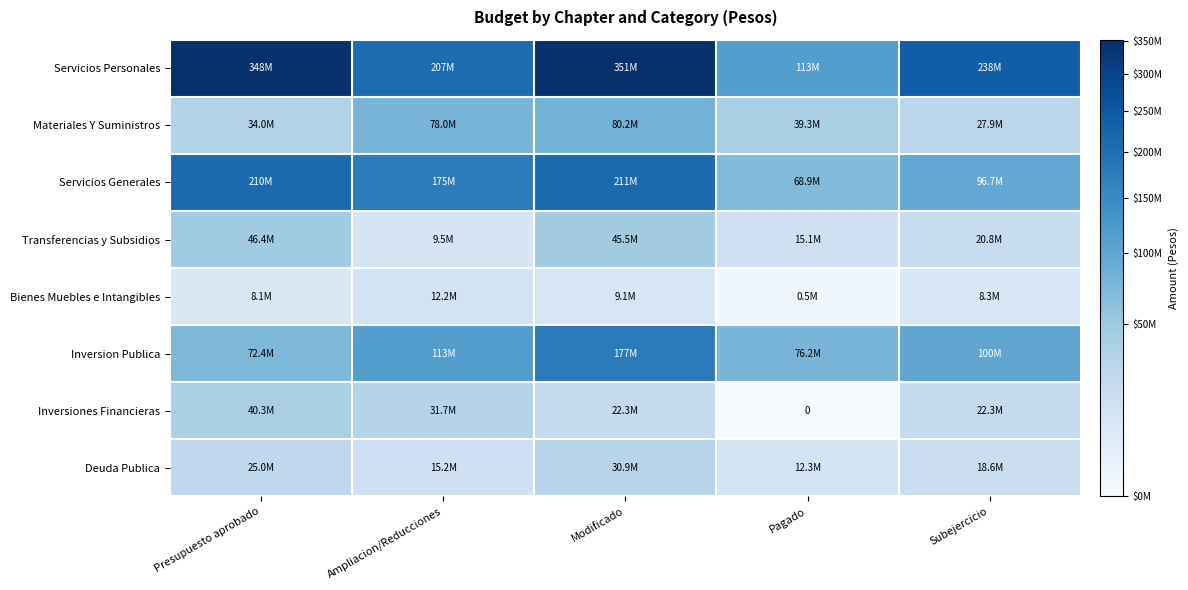

Is it true that Servicios Generales equals 210420838.9 at Presupuesto aprobado?

True